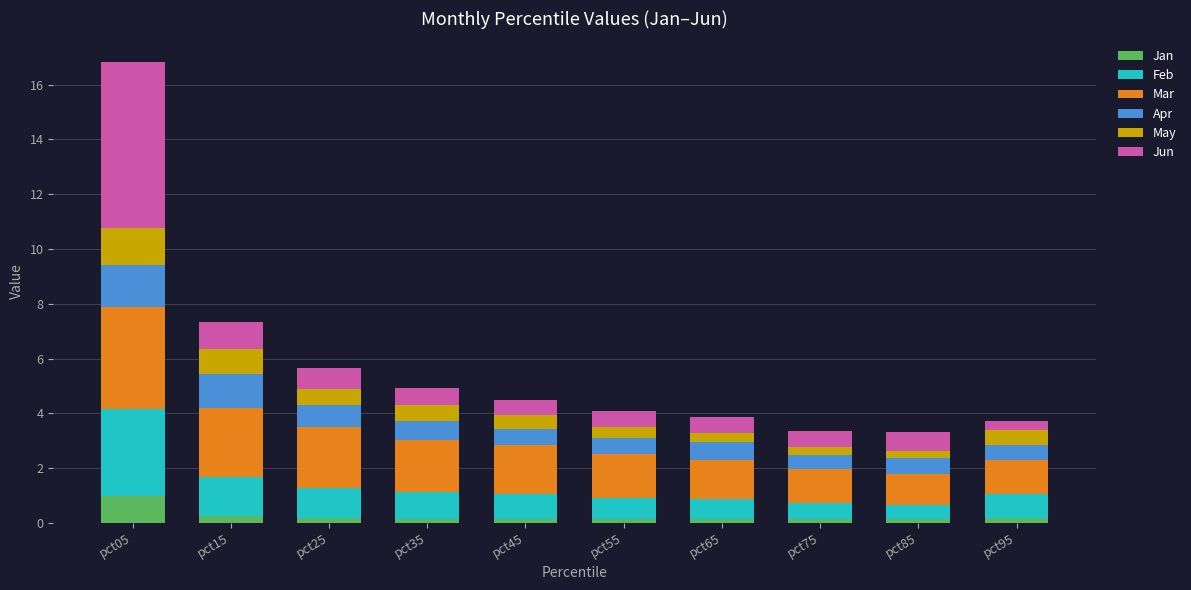

At which category is the sum across all series the highest?

pct05